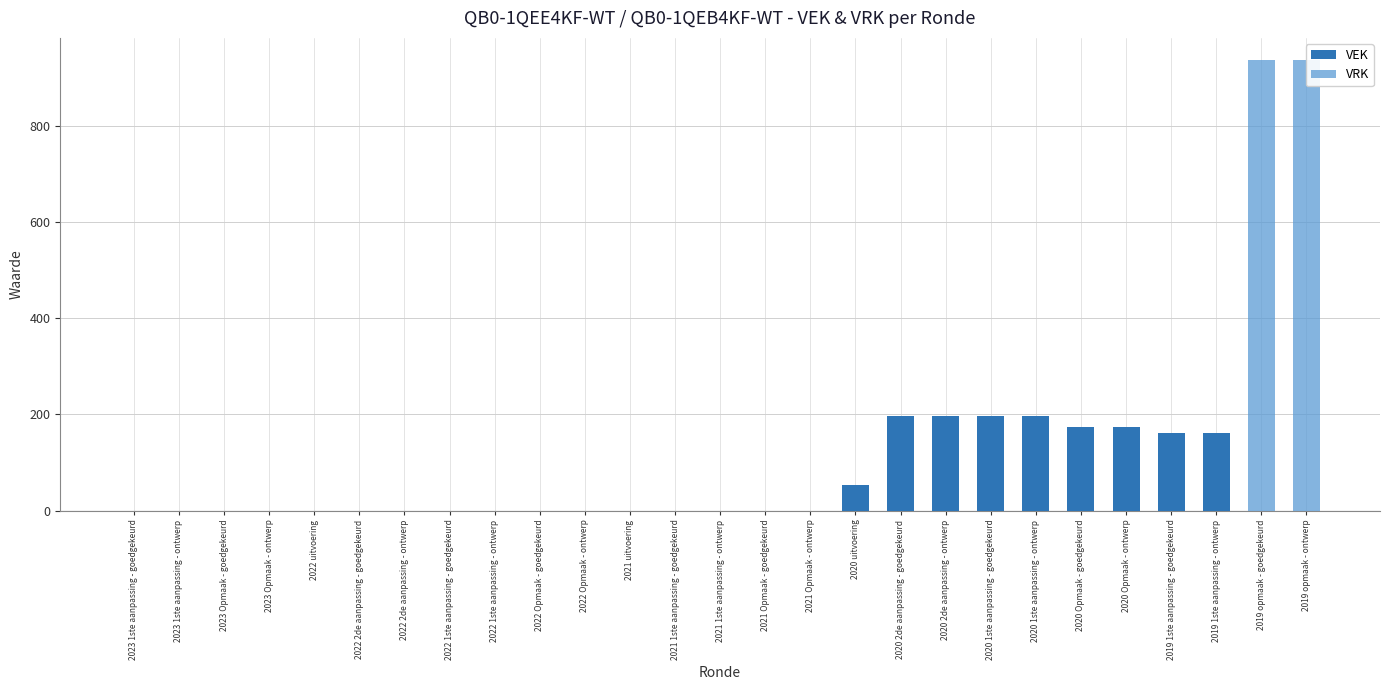

What is the difference between the highest and lowest values at 2020 1ste aanpassing - goedgekeurd?

196